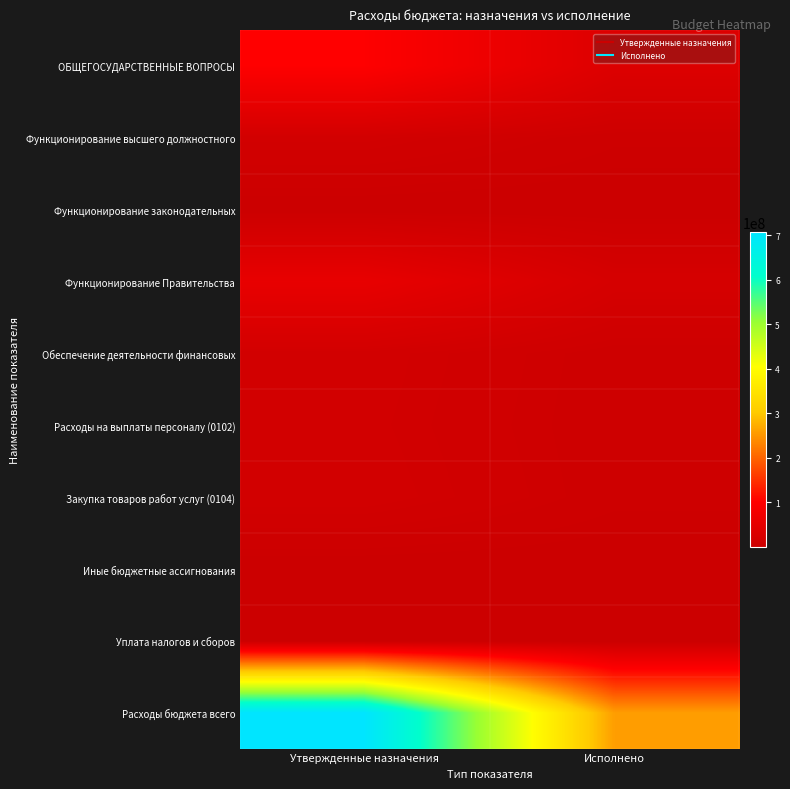

At how many categories does at least one series exceed 263417736?

1